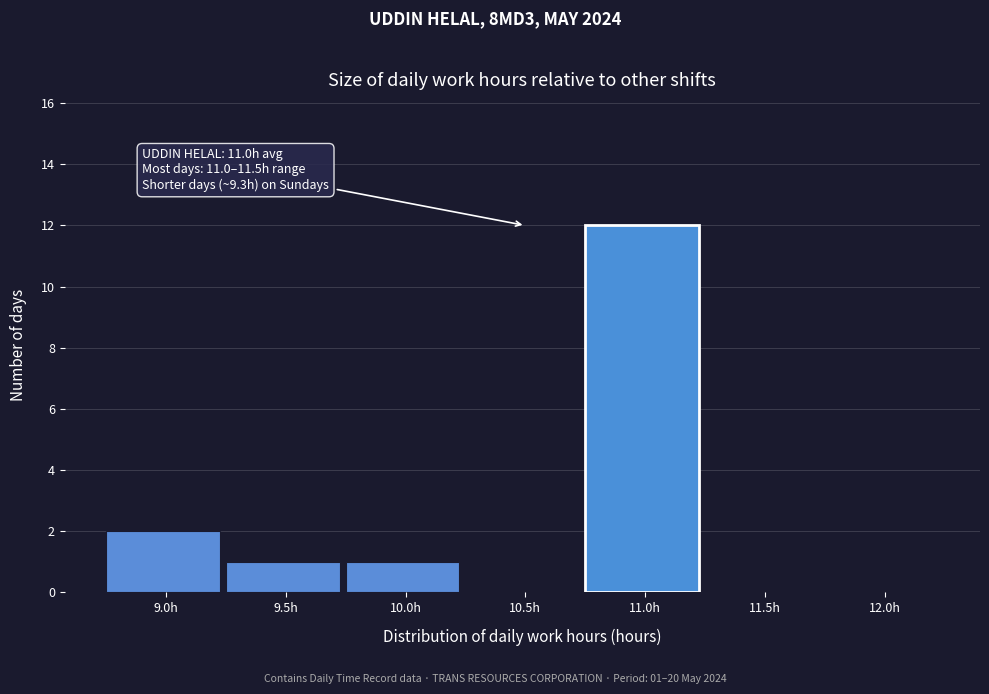

Reading right to left, extract all data points from this chart.

12.0h=0	11.5h=0	11.0h=12	10.5h=0	10.0h=1	9.5h=1	9.0h=2